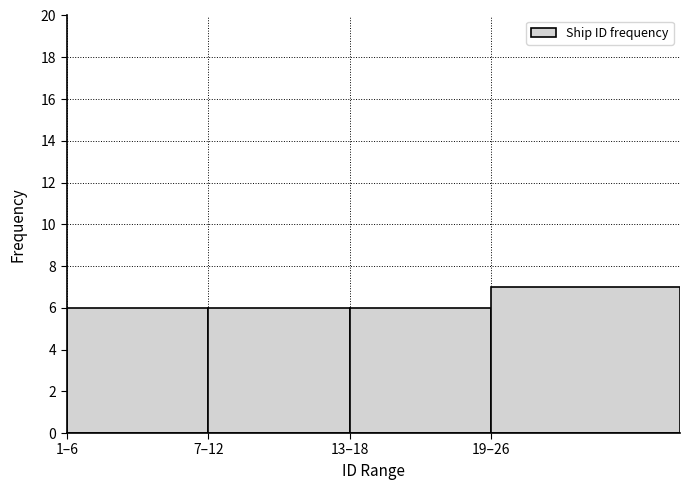

Reading left to right, transcribe all the data shown in this chart.

1–6=6	7–12=6	13–18=6	19–26=7